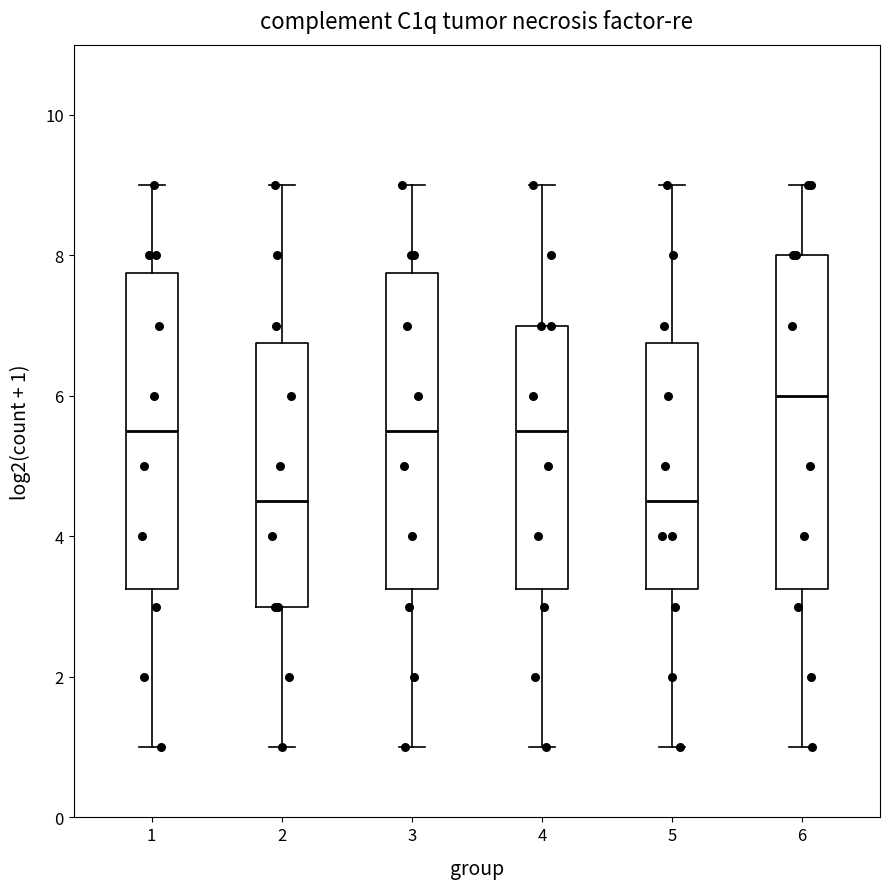

Reading left to right, read every box against the y-axis: the position of its median line, the range the box covers, and the ends of its whiskers. The values are not printed on the chart, so give them approximately, as read against the axis.

1: median 5.6, box 3.2 to 7.8, whiskers 1.0 to 9.0
2: median 4.6, box 3.0 to 6.8, whiskers 1.0 to 9.0
3: median 5.6, box 3.2 to 7.8, whiskers 1.0 to 9.0
4: median 5.6, box 3.2 to 7.0, whiskers 1.0 to 9.0
5: median 4.6, box 3.2 to 6.8, whiskers 1.0 to 9.0
6: median 6.0, box 3.2 to 8.0, whiskers 1.0 to 9.0